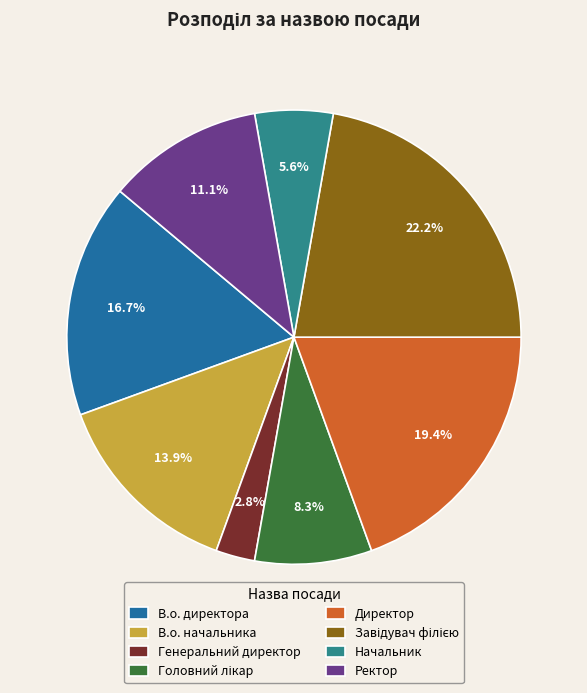

How many segments does this pie chart have?

8